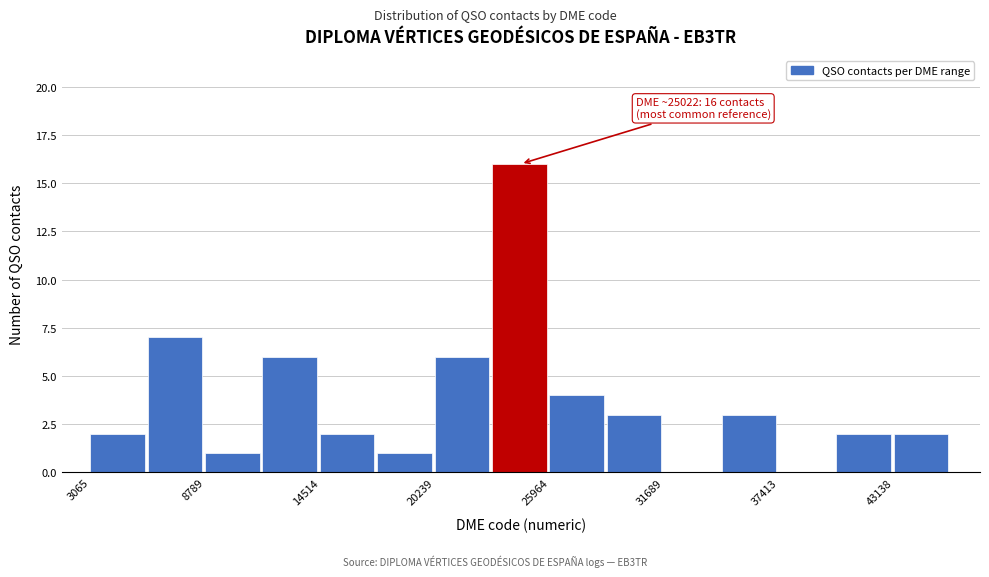

Around what value on the x-axis is the tallest bar? Give the approximate position of its centre, as read against the axis.

24000